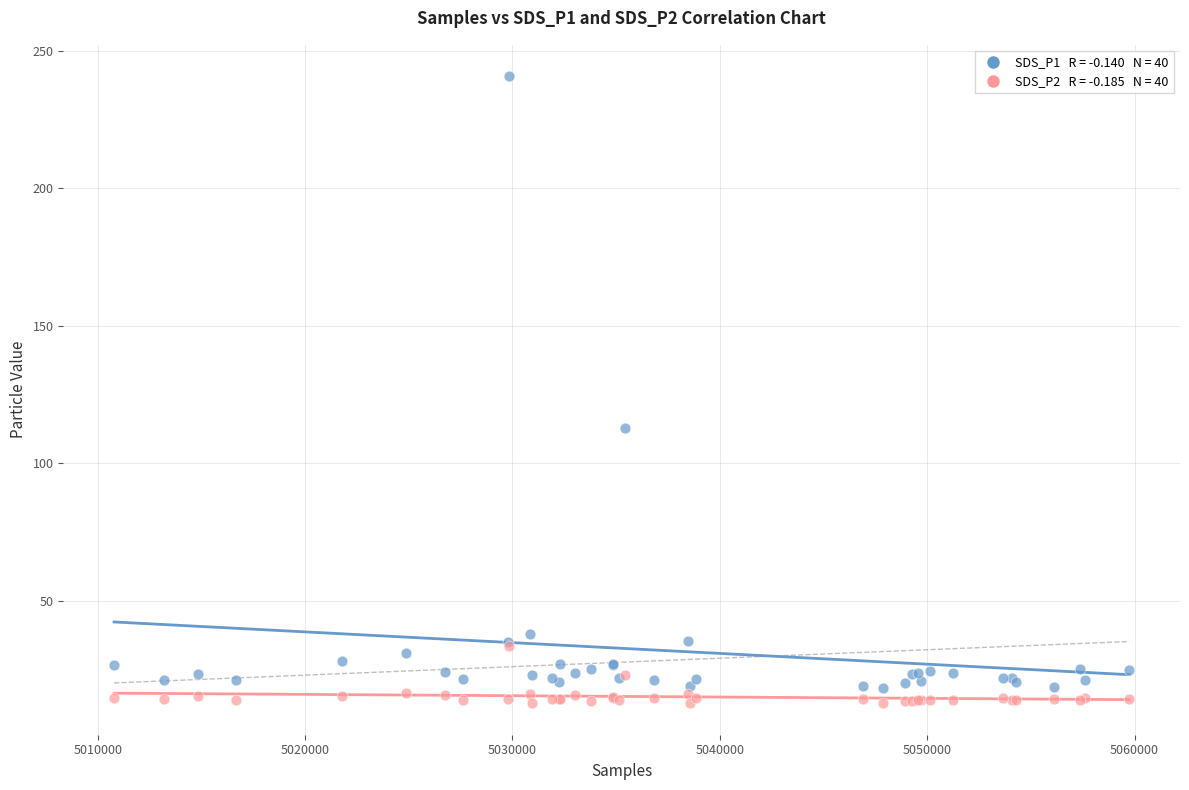

Across all series, what Y value is closest to 126?

112.8